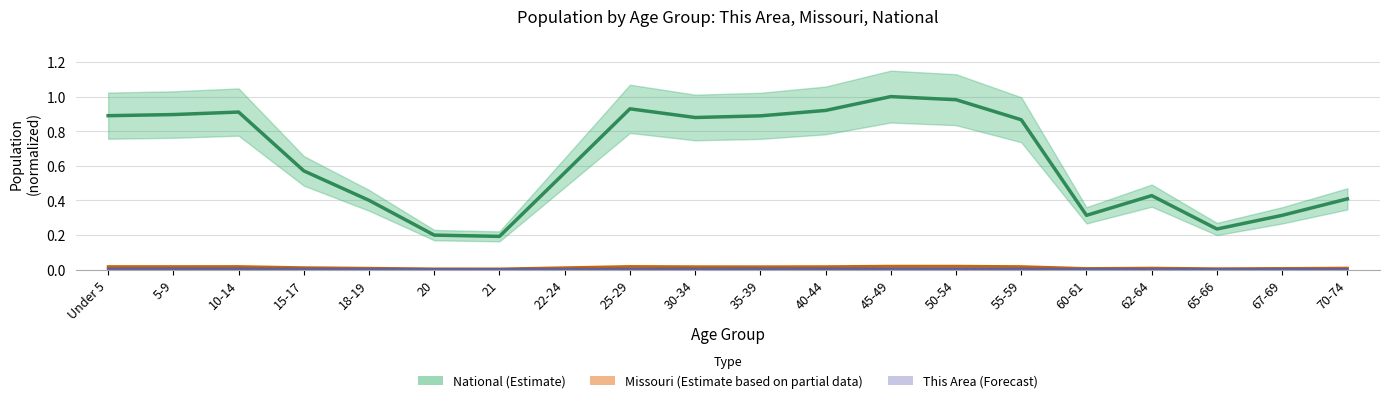

The value of National at 5-9 is 0.9. True or false?

True